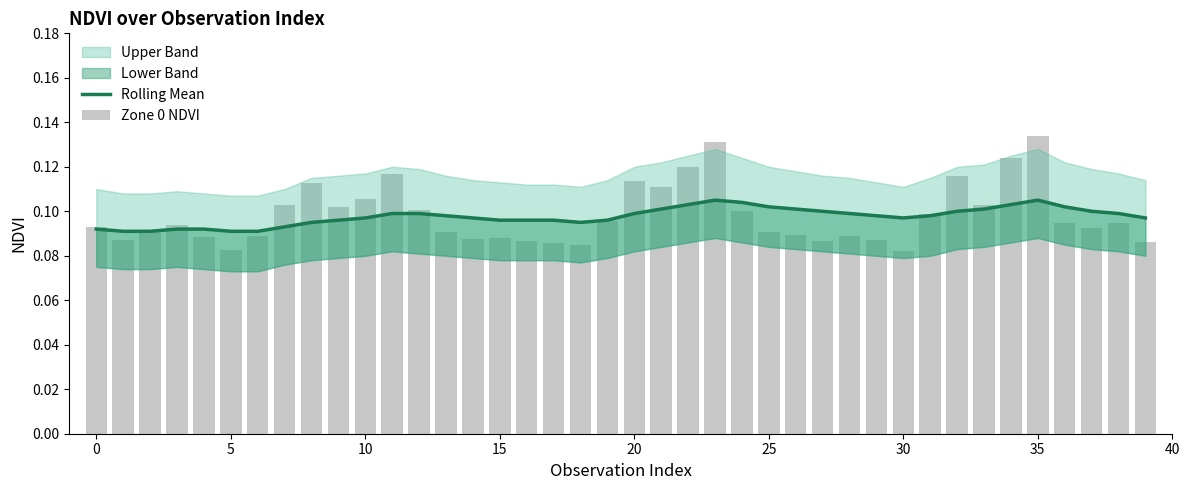

Which has a higher value, 16 or 5?

16